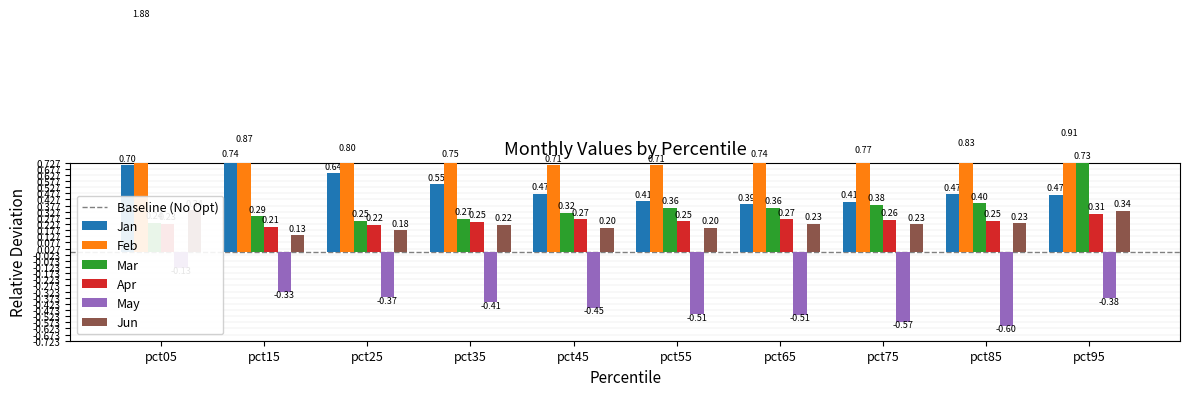

What is the sum of all Jun values?

2.3